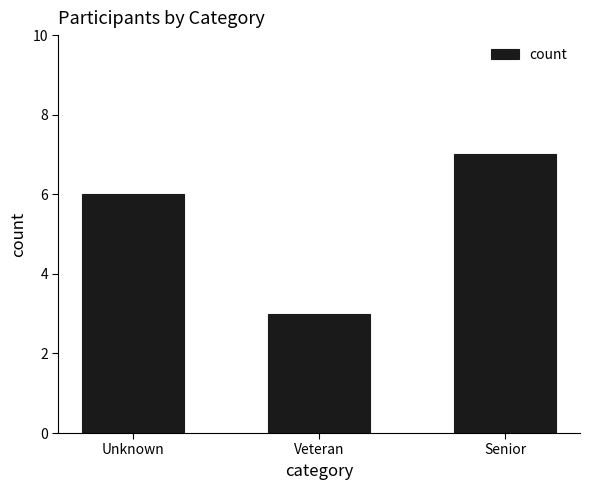

Reading right to left, transcribe all the data shown in this chart.

Senior=7	Veteran=3	Unknown=6